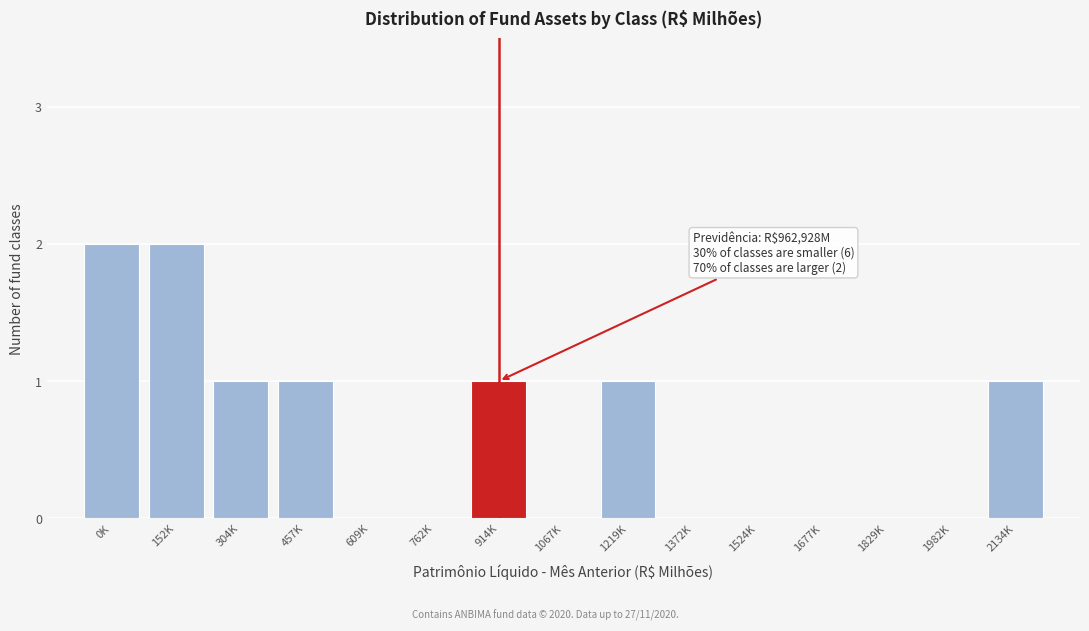

Reading left to right, list all the values displayed in this chart.

0K=2	152K=2	304K=1	457K=1	609K=0	762K=0	914K=1	1067K=0	1219K=1	1372K=0	1524K=0	1677K=0	1829K=0	1982K=0	2134K=1